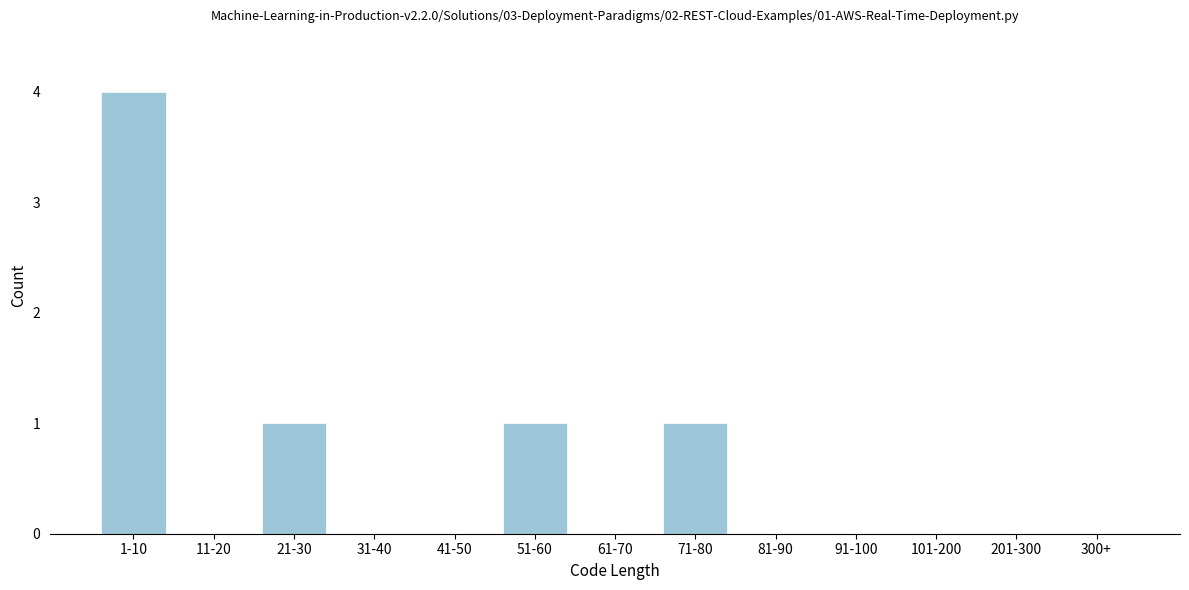

Reading left to right, what are all the values shown in this chart?

1-10=4	11-20=0	21-30=1	31-40=0	41-50=0	51-60=1	61-70=0	71-80=1	81-90=0	91-100=0	101-200=0	201-300=0	300+=0